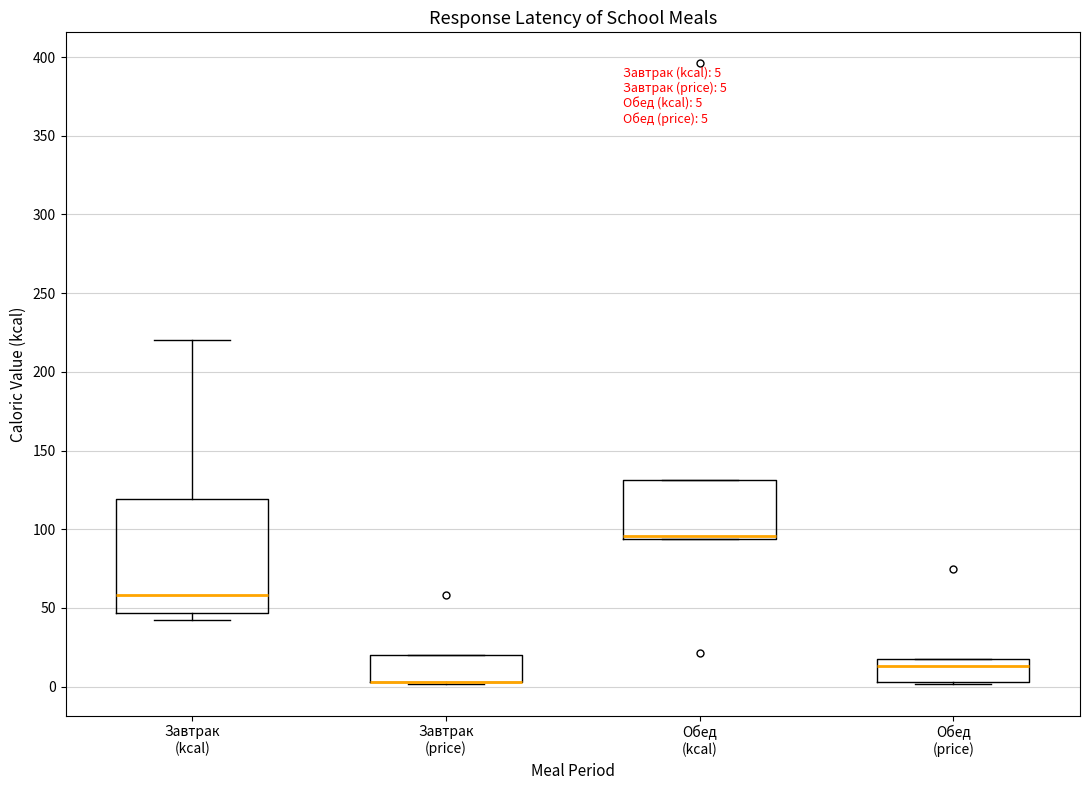

Comparing the boxes themselves (not the whiskers), which one is the tallest?

Завтрак (kcal)